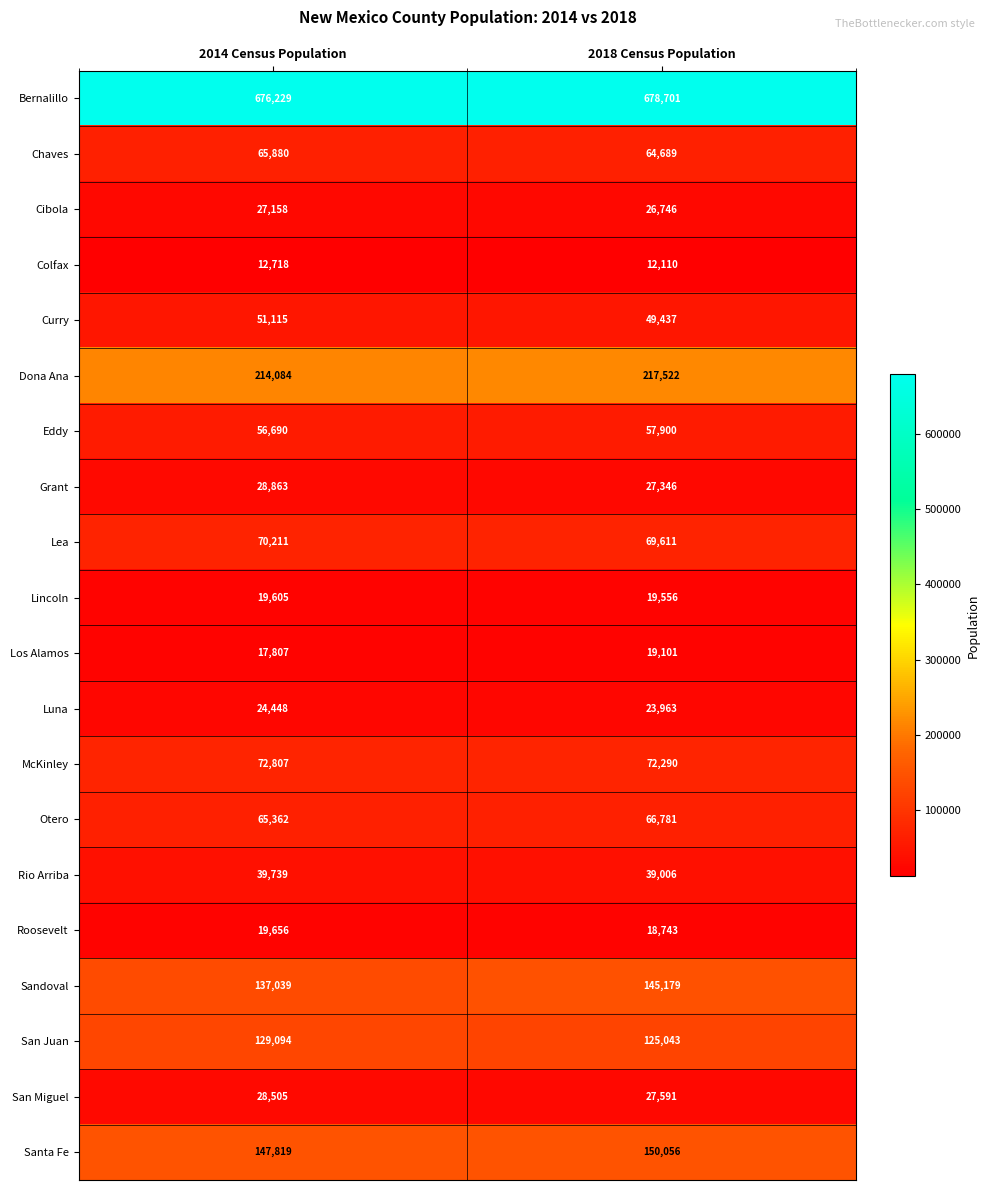

Is it true that Sandoval equals 145179 at 2018 Census Population?

True